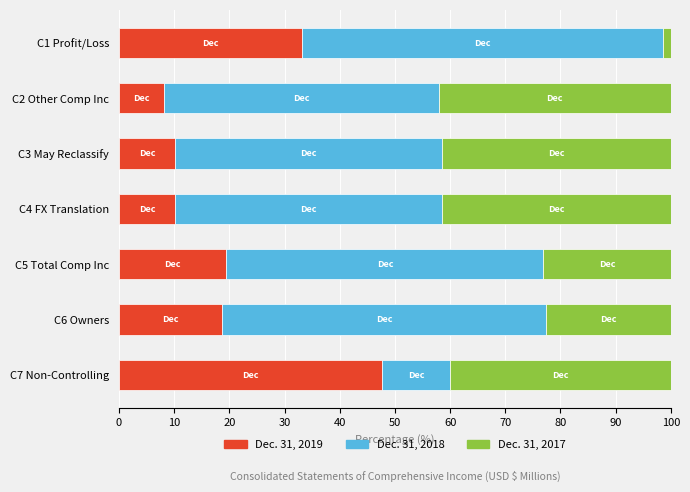

What is the sum of the Dec. 31, 2019 values at C4 FX Translation and C3 May Reclassify?

20.3